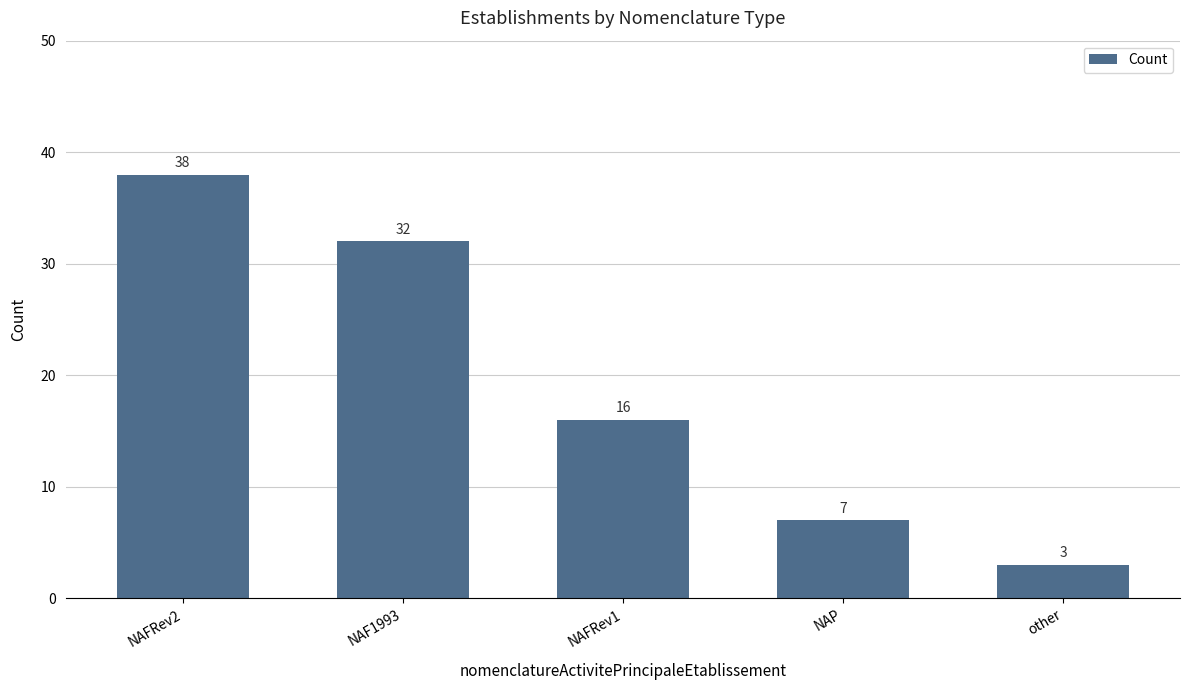

What is the greatest value displayed?

38